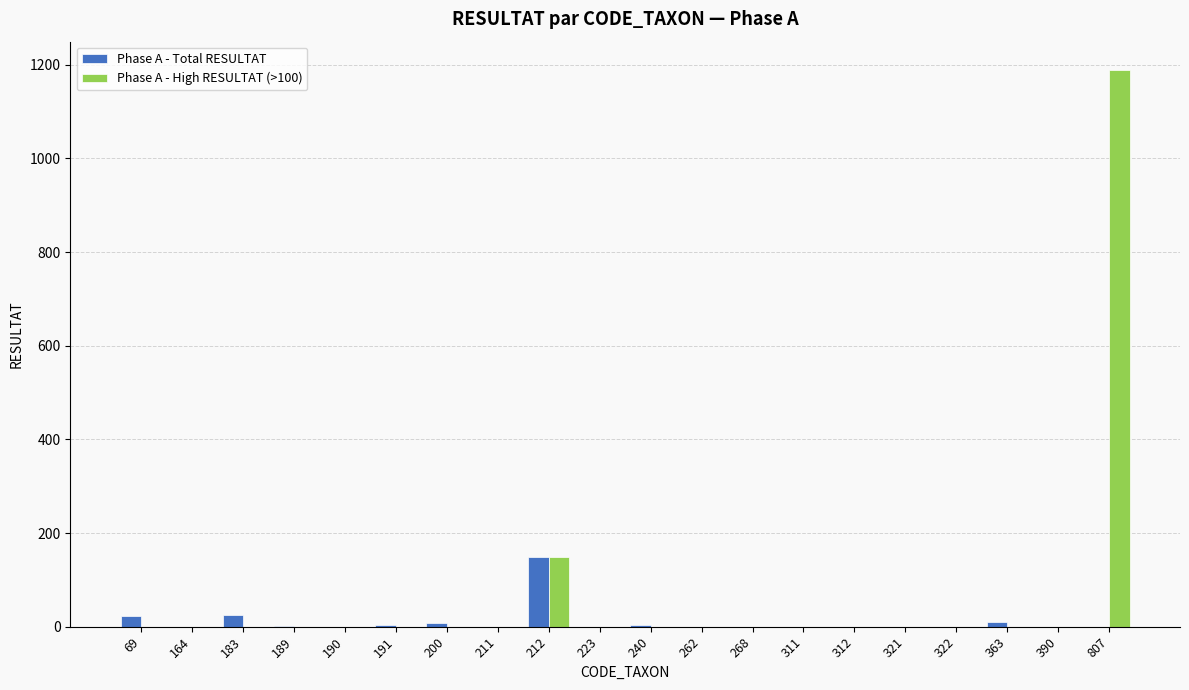

Does the chart contain stacked bars?

No